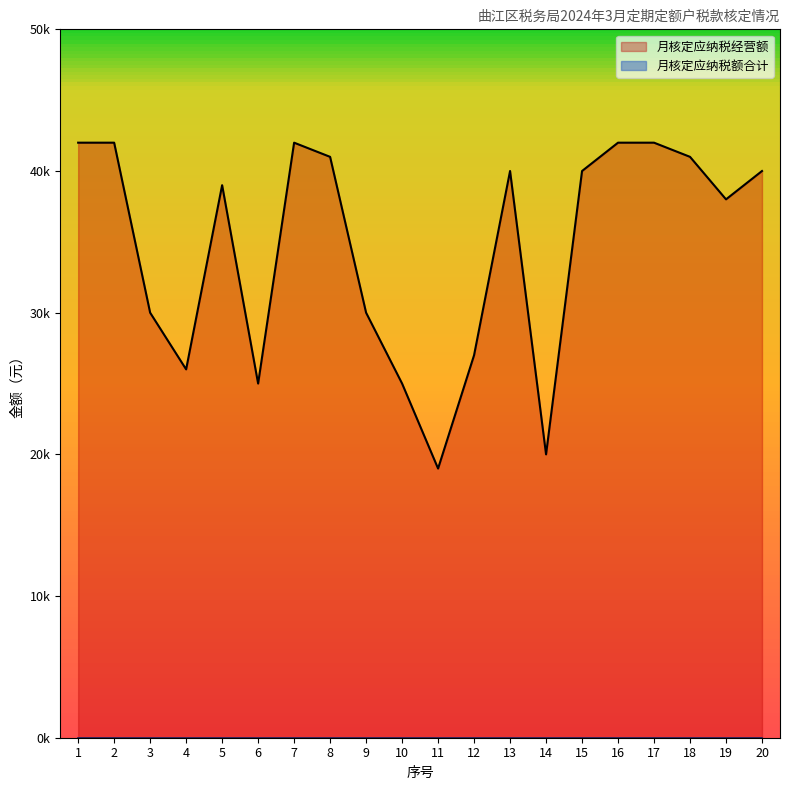

Which has a higher value, 2 or 9?

2